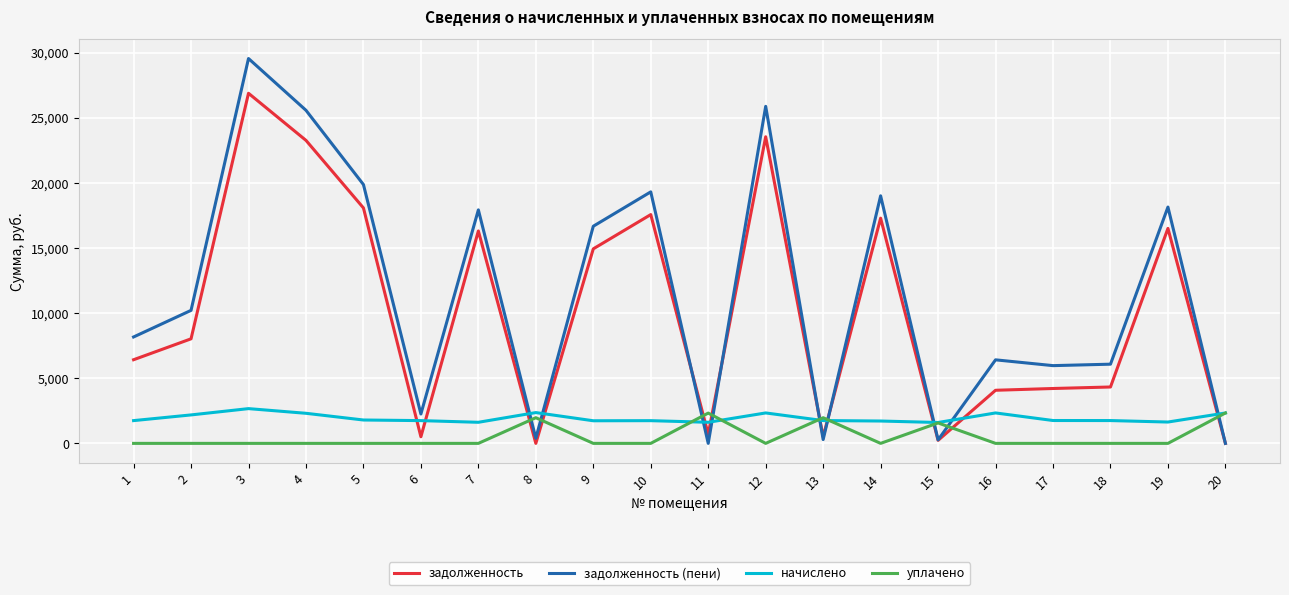

What is the maximum value shown in the chart?

29540.6